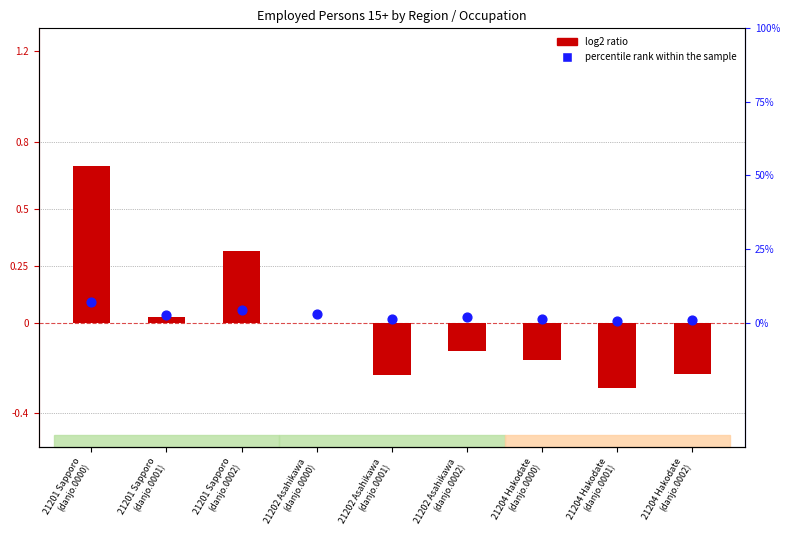

Which series has the largest total across all categories?

percentile rank within the sample